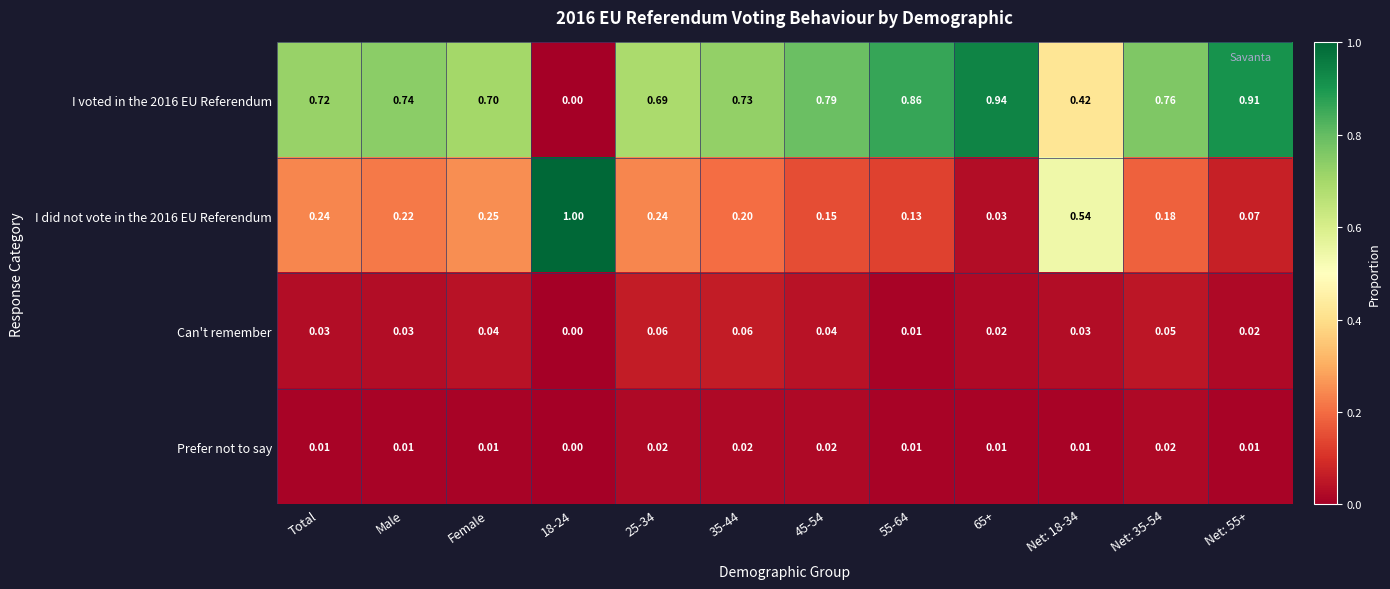

What is the greatest value displayed?

1.0